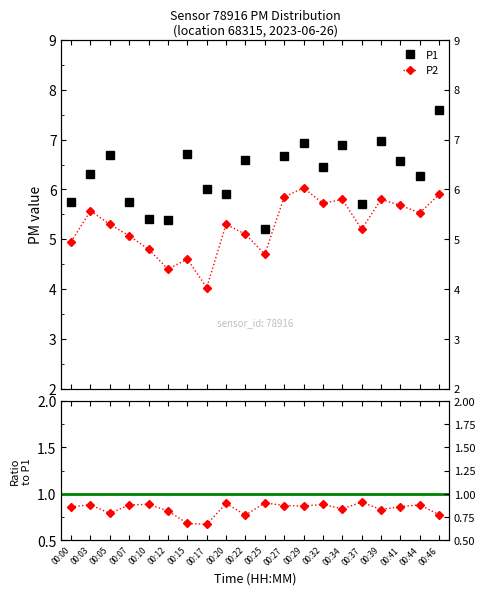

In P2, how many points are higher than both neighbors (excluding endpoints)?

6